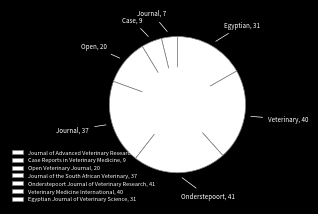

How many segments does this pie chart have?

7